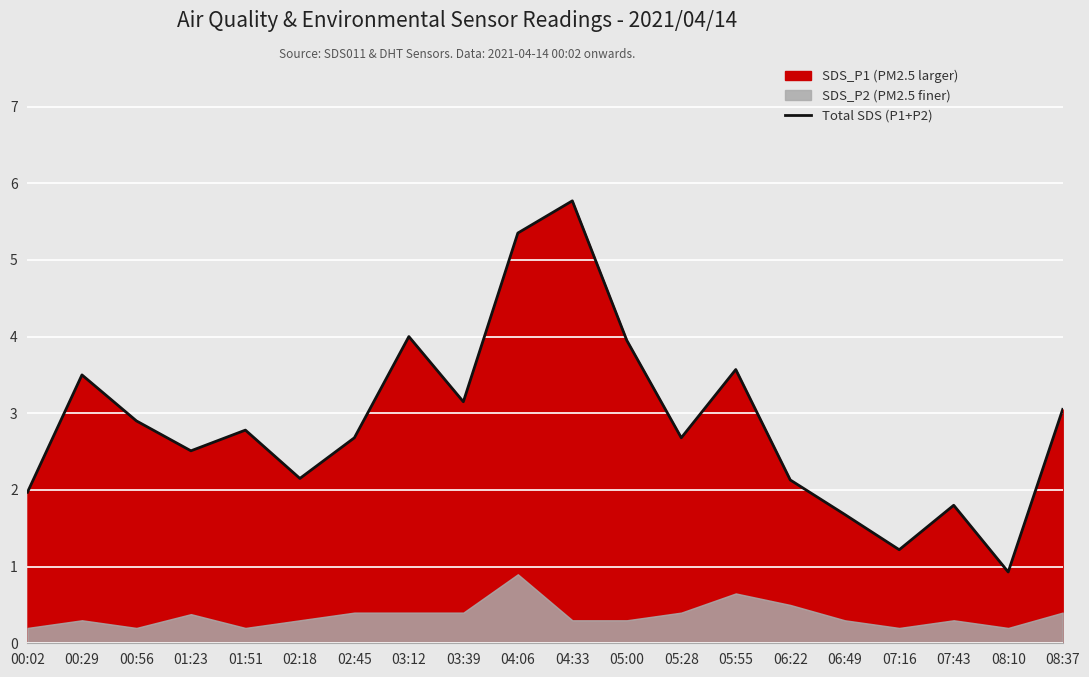

What is the value of the 18th point from the left?

1.8